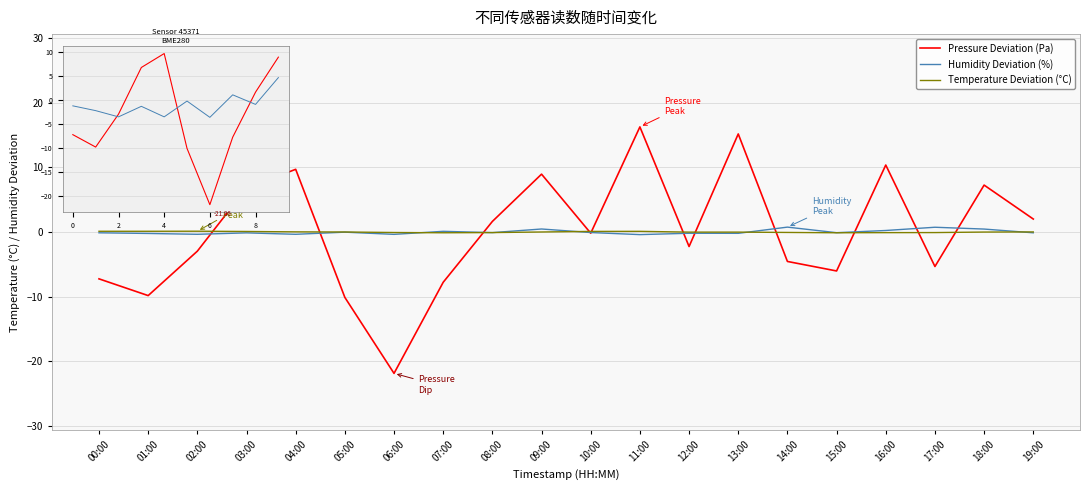

What is the maximum value shown in the chart?

16.3